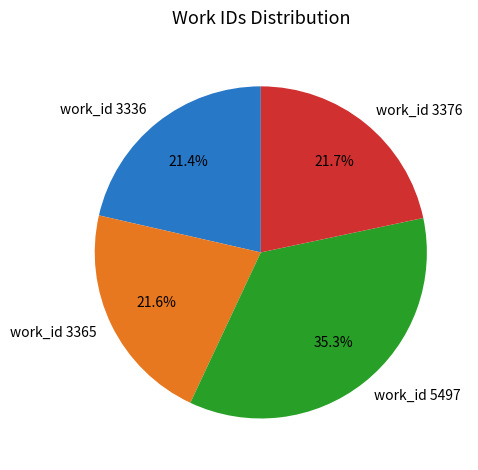

Is there a majority slice in this chart?

No